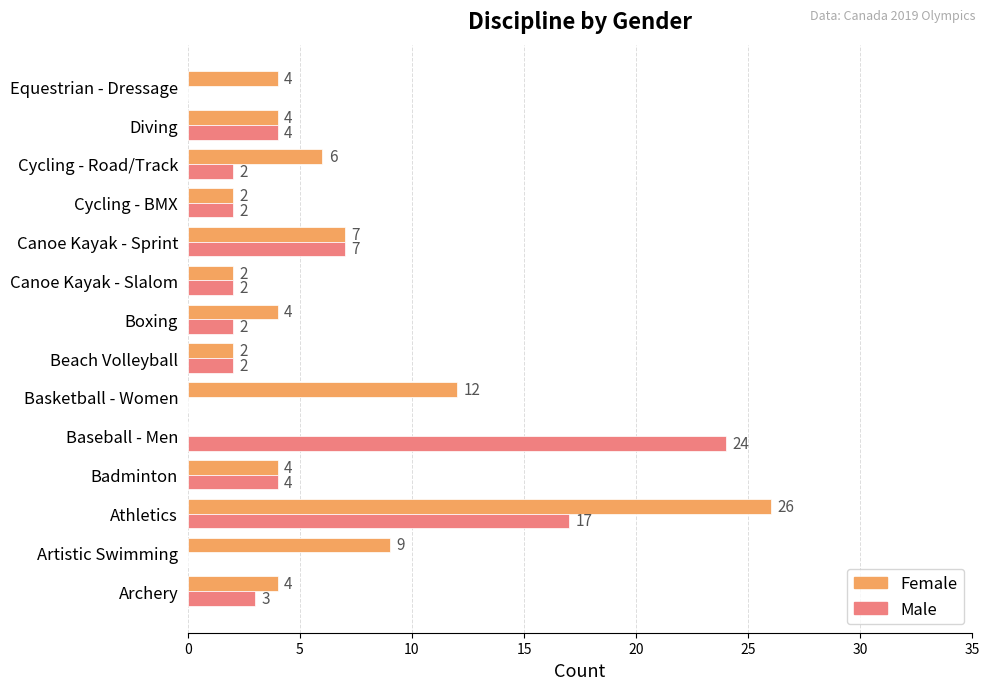

Is the value of Female at Basketball - Women greater than the value of Male at Canoe Kayak - Sprint?

Yes